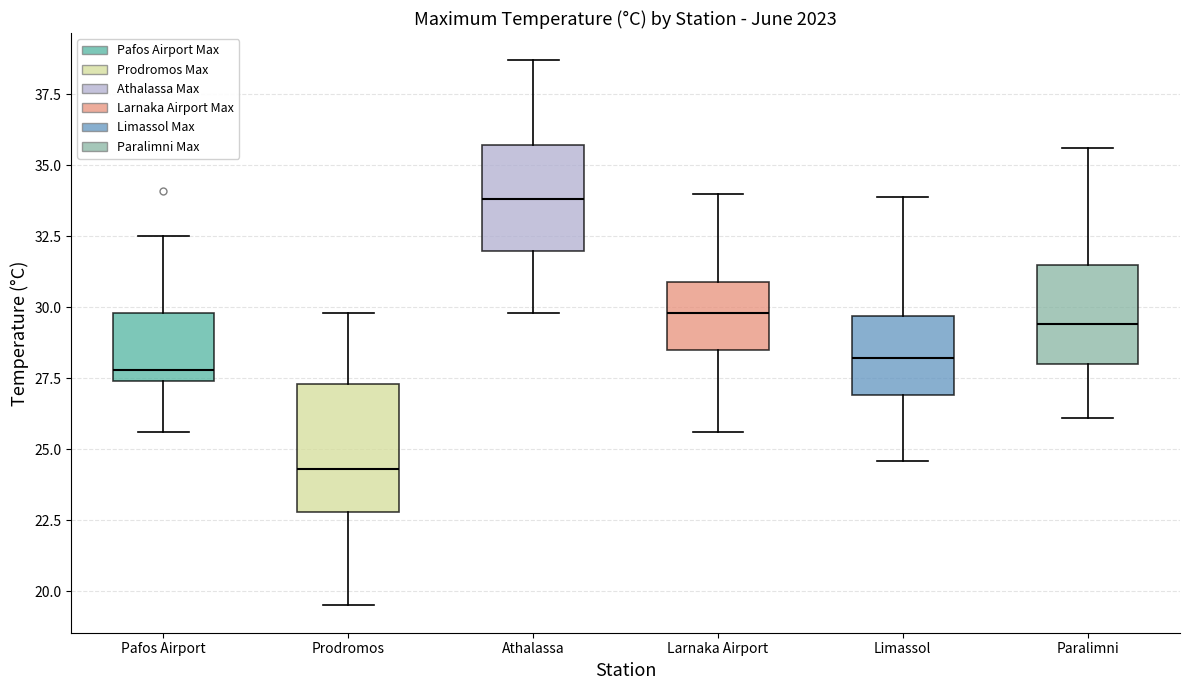

Comparing the boxes themselves (not the whiskers), which one is the tallest?

Prodromos